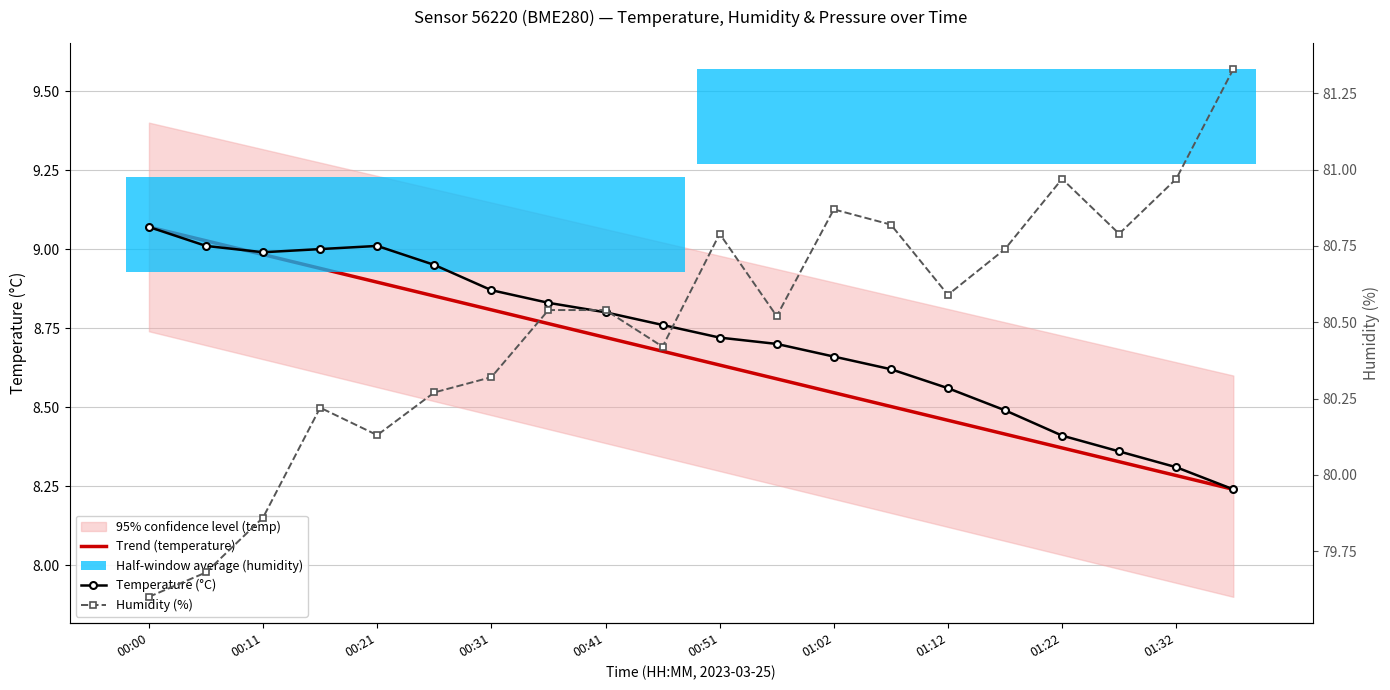

At how many categories does at least one series exceed 44?

20